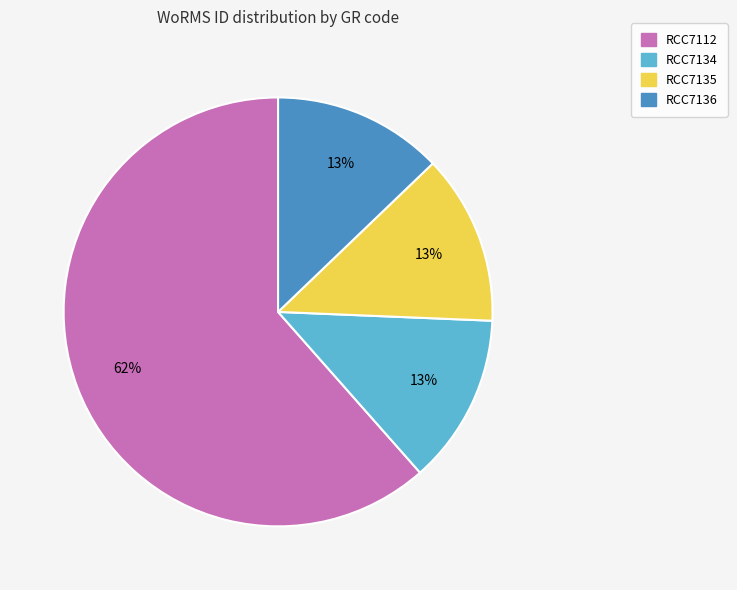

What percentage is the RCC7134 slice, to the nearest percent?

13%